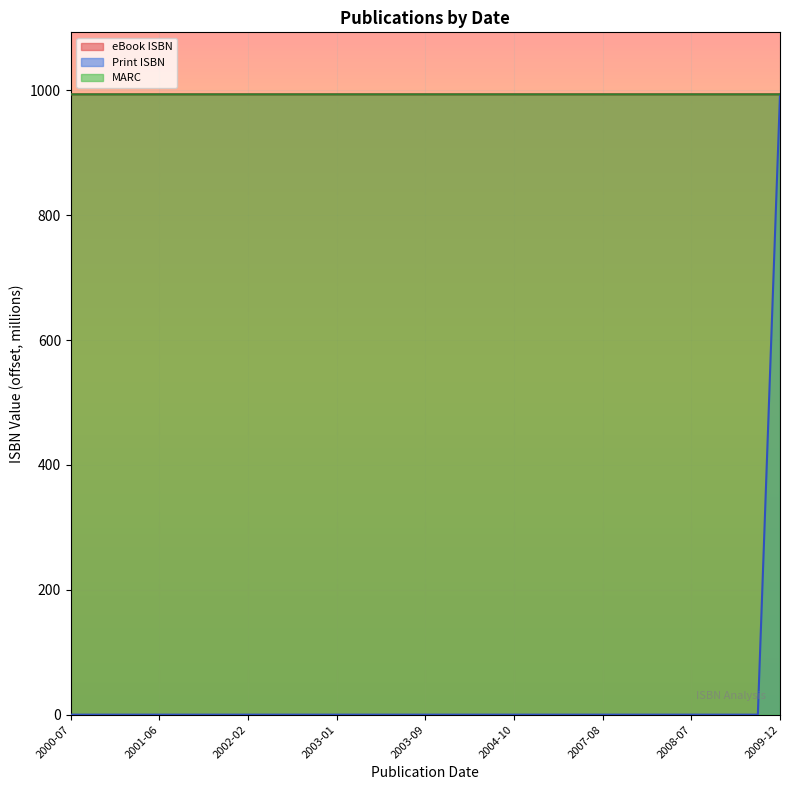

At which category is the sum across all series the highest?

2009-12